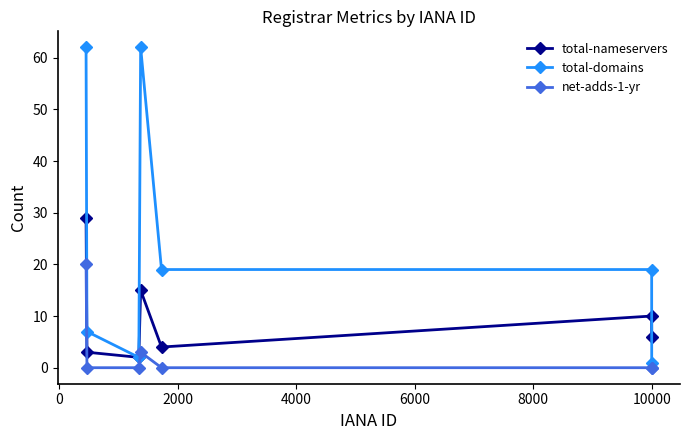

Is this an area chart (filled region under the line)?

No